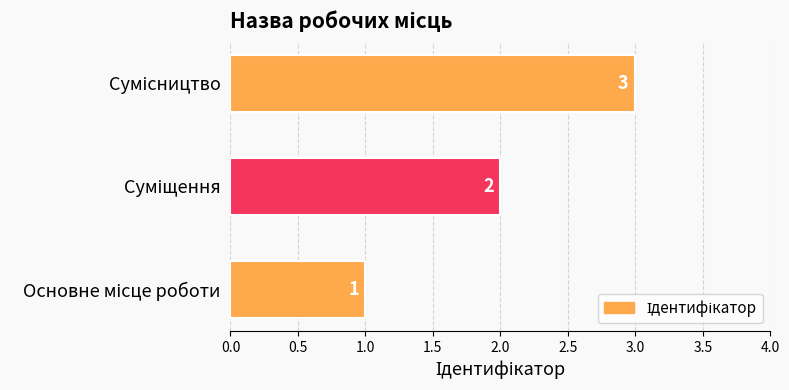

How many data points are less than 2?

1